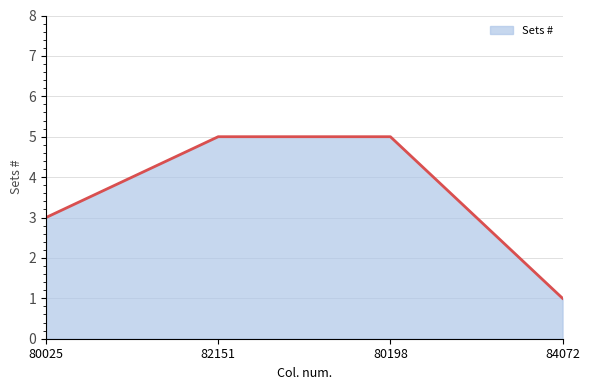

The value at 80198 is 3. True or false?

False